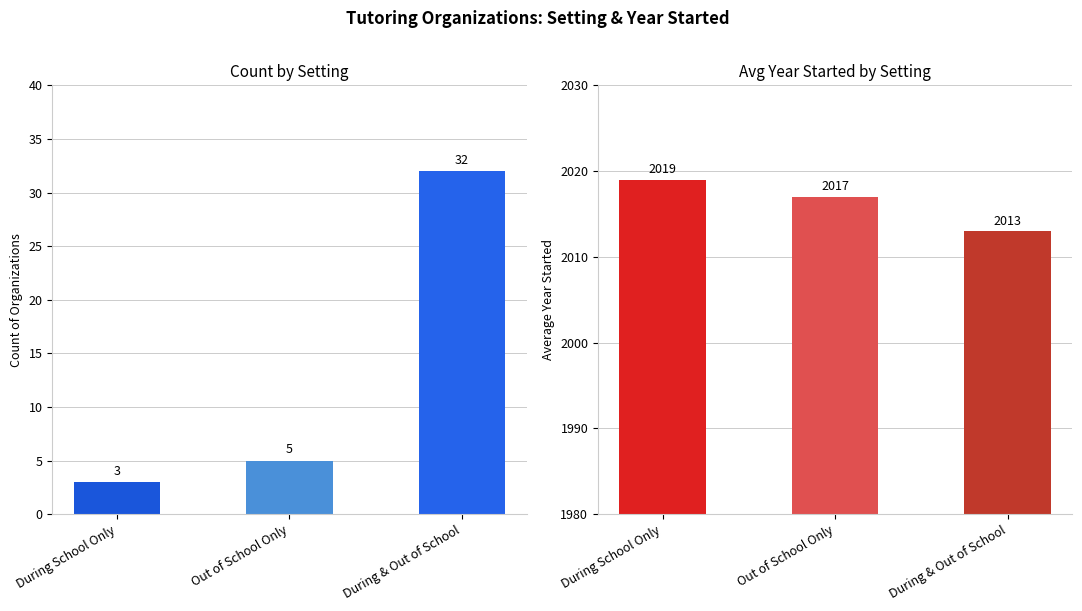

Where is Avg Year Started nearest to the value 2016?

Out of School Only